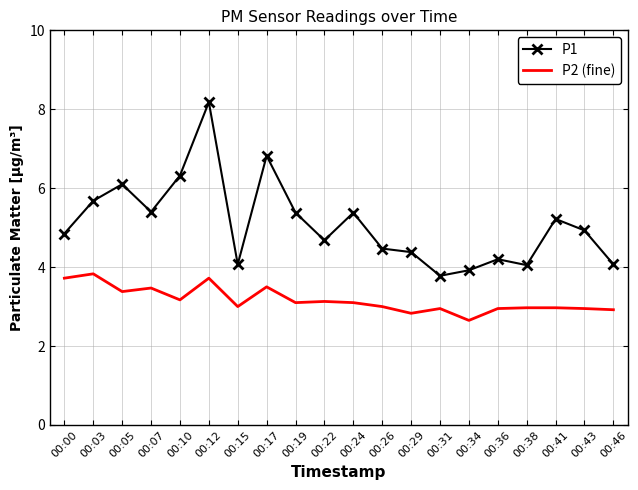

Which series changed the most between 00:12 and 00:46?

P1